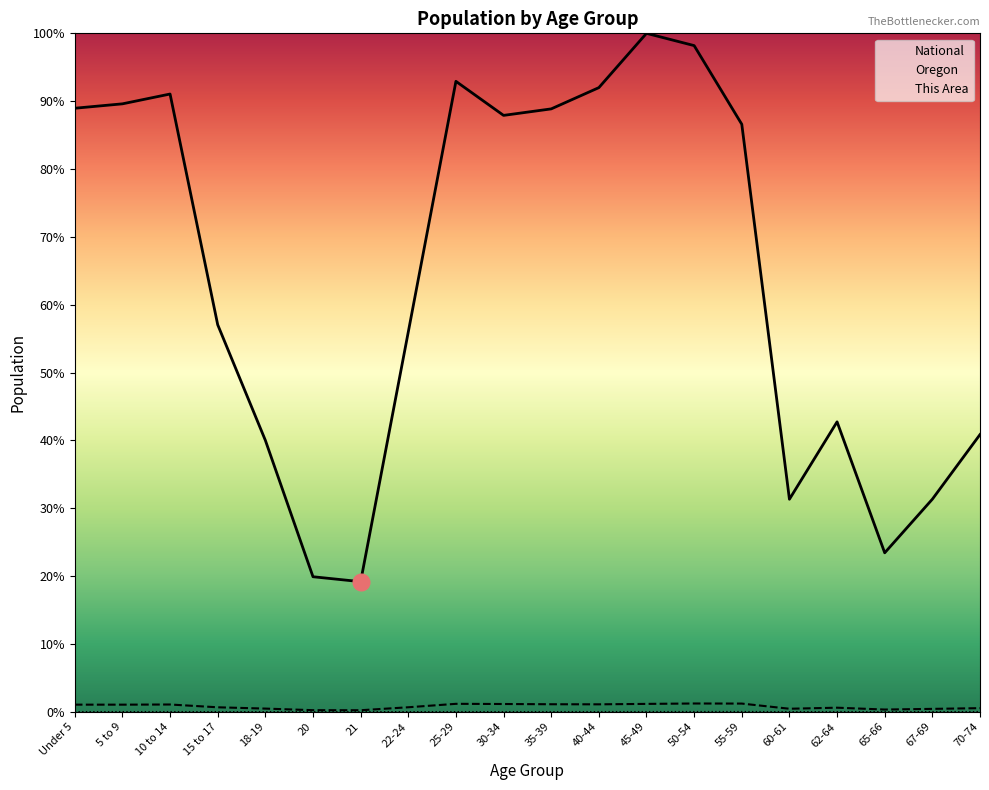

At how many categories does at least one series exceed 87?

9